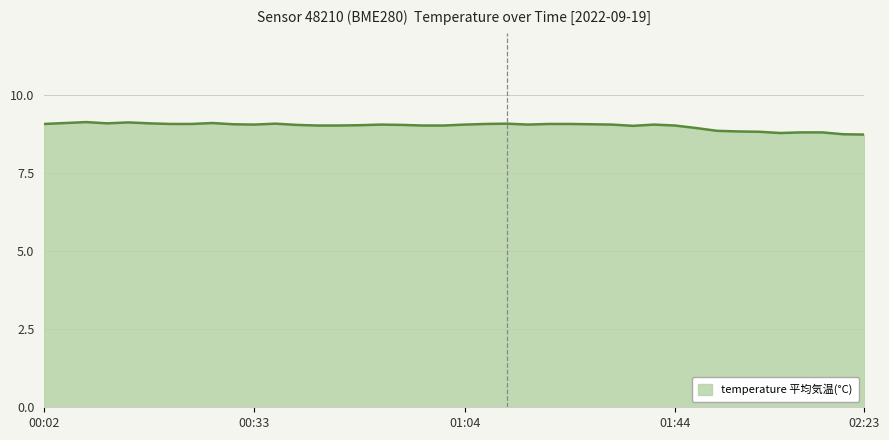

What is the maximum value shown in the chart?

9.1